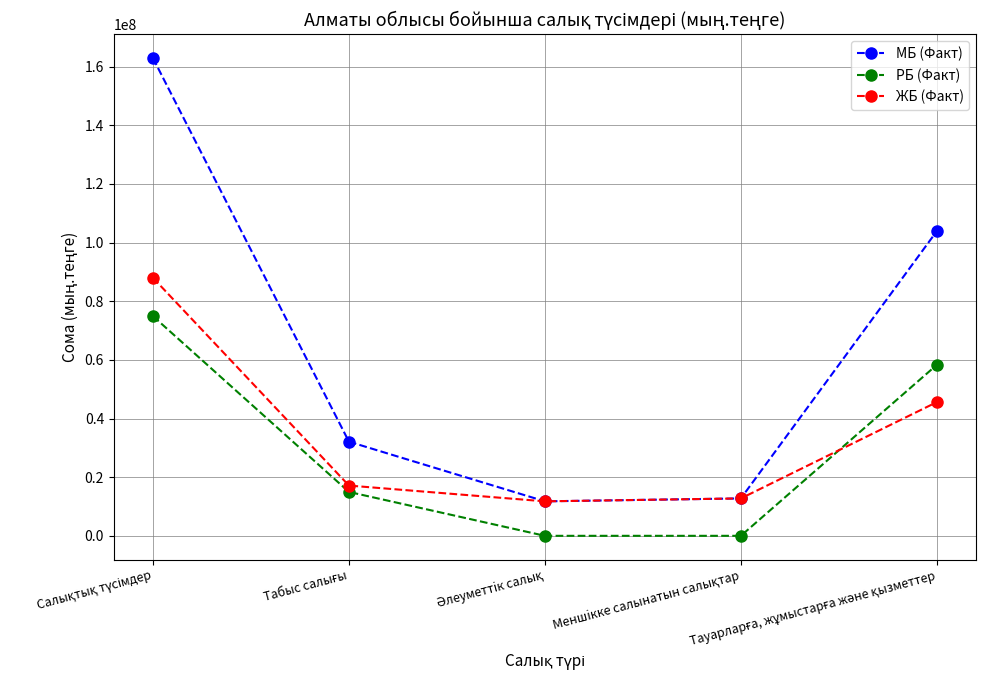

What is the maximum value for РБ (Факт)?

74929550